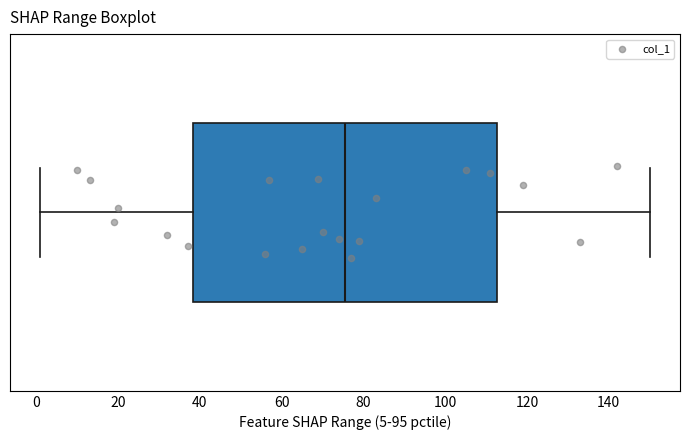

Transcribe this box plot: give where the median line is, the range the box spans, and where the two whiskers end, as read against the x-axis. The values are not printed on the chart, so give them approximately, as read against the axis.

median 76, box 38 to 112, whiskers 2 to 150